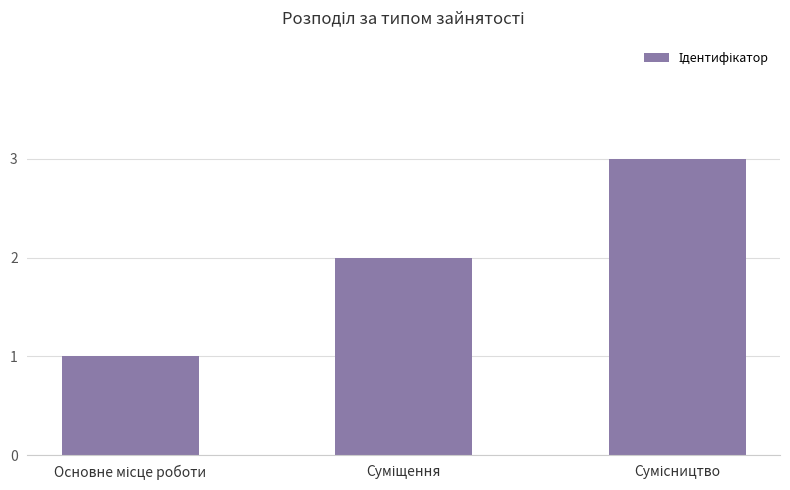

What is the sum of all values?

6